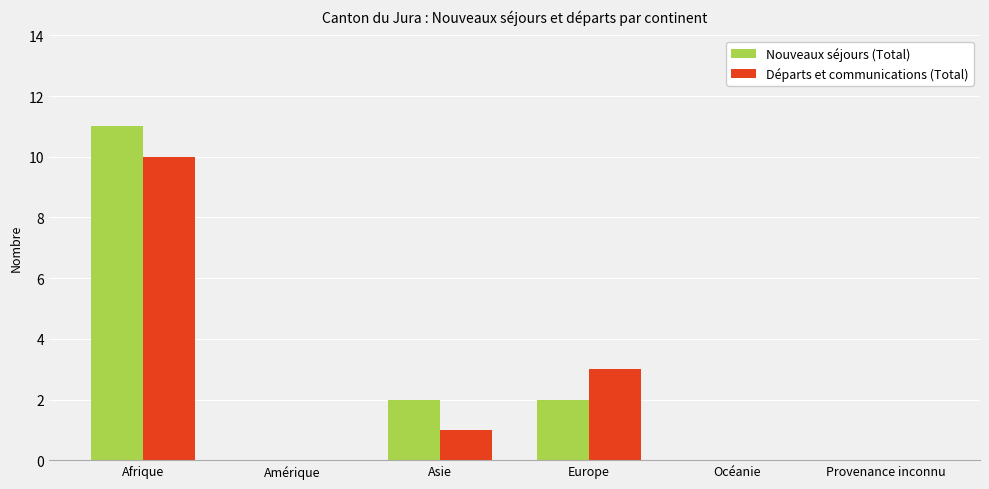

What is the sum of all Départs et communications (Total) values?

14